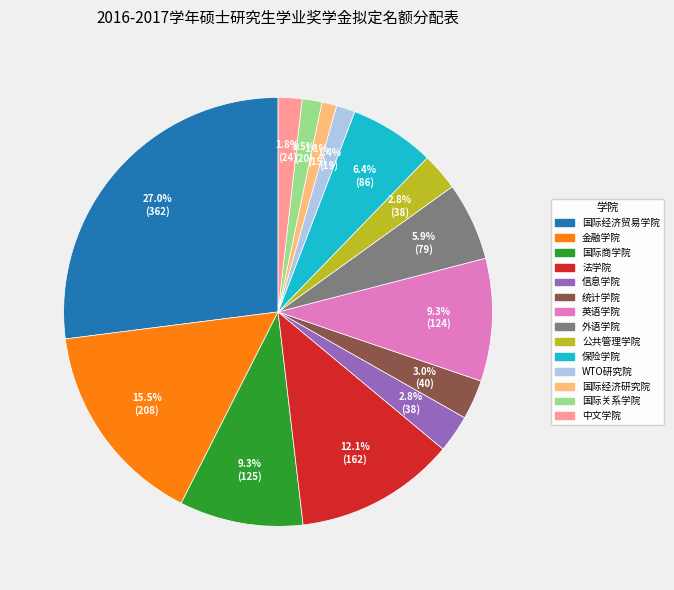

Approximately how many times larger is the value at 外语学院 compared to 信息学院?

2.1